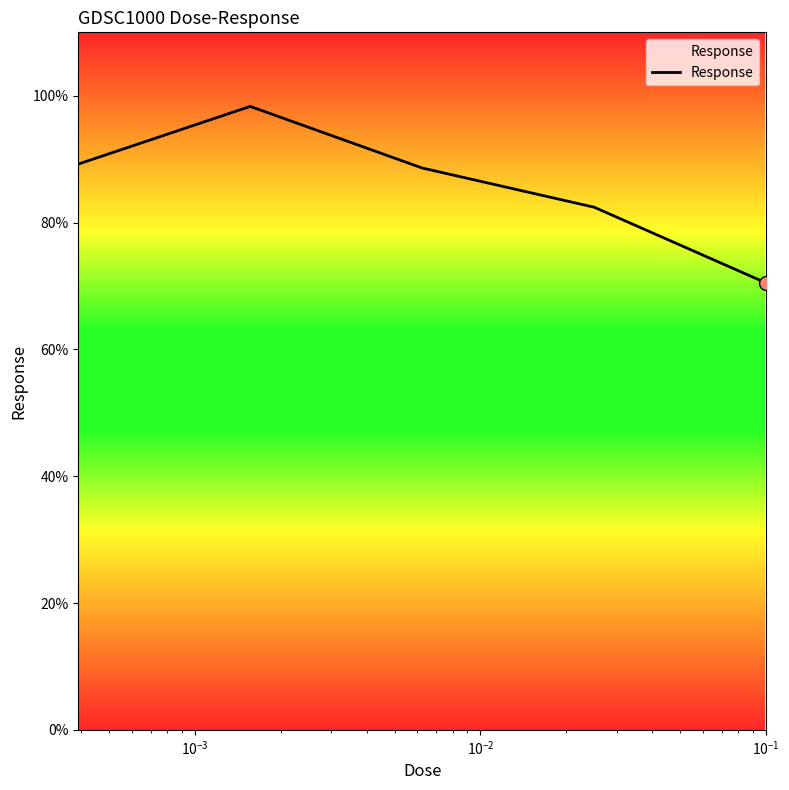

What is the greatest value displayed?

98.3